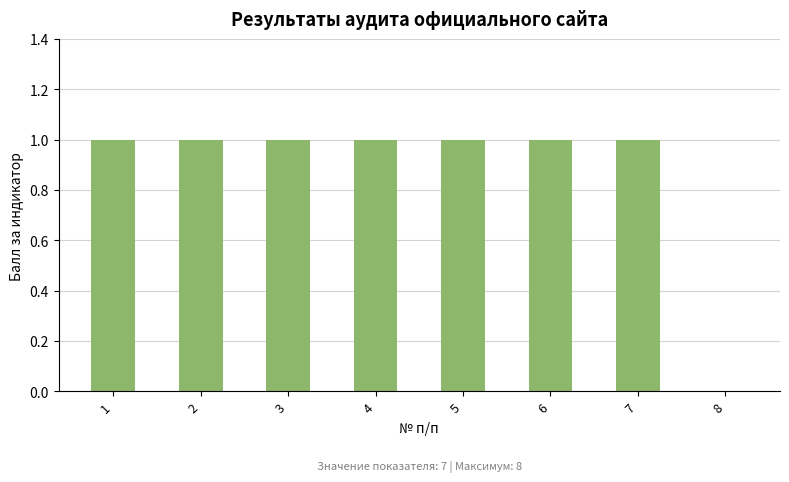

Approximately how many times larger is the value at 6 compared to 1?

1.0